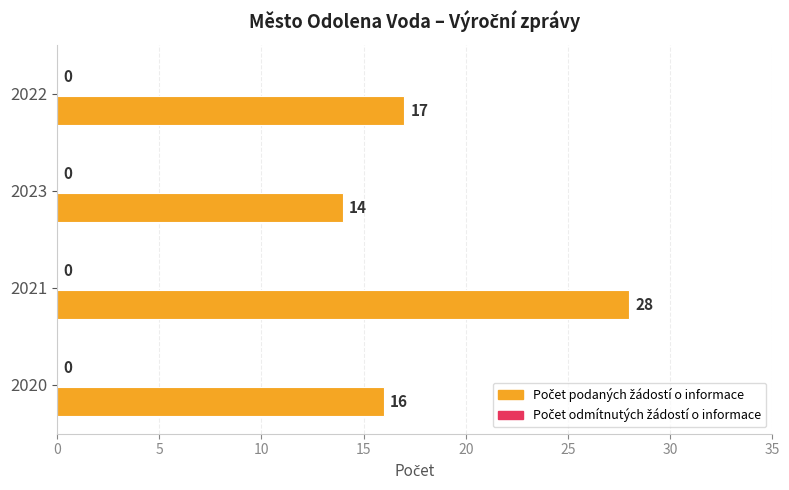

The chart shows a value of 15 at 2021. True or false?

False